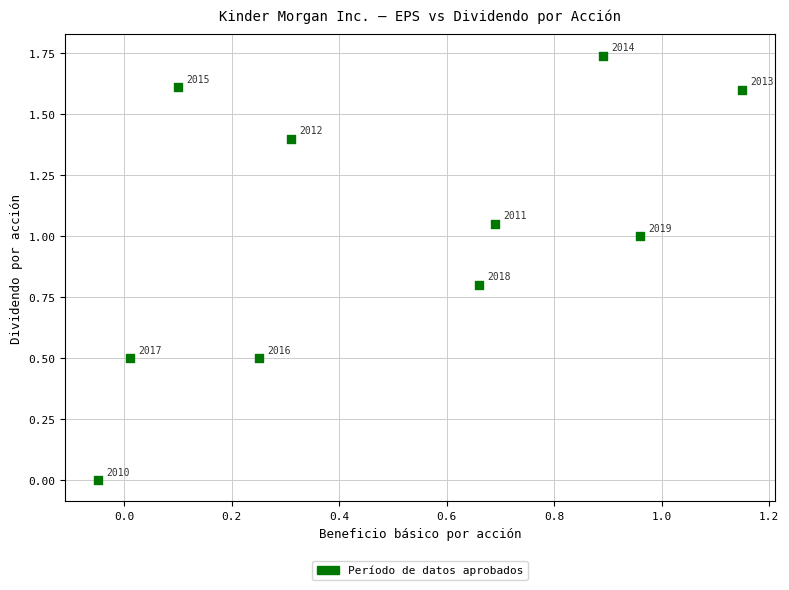

What is the range of X values (max minus min)?

1.2